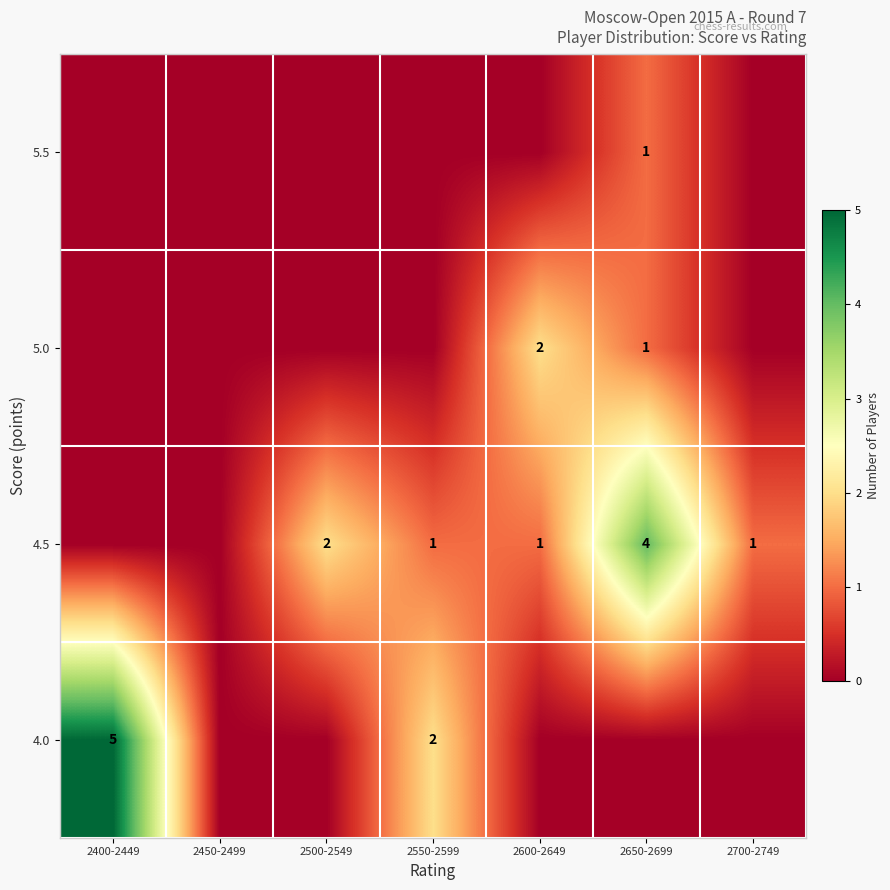

The 4.5 series shows 1 at 2650-2699. True or false?

False